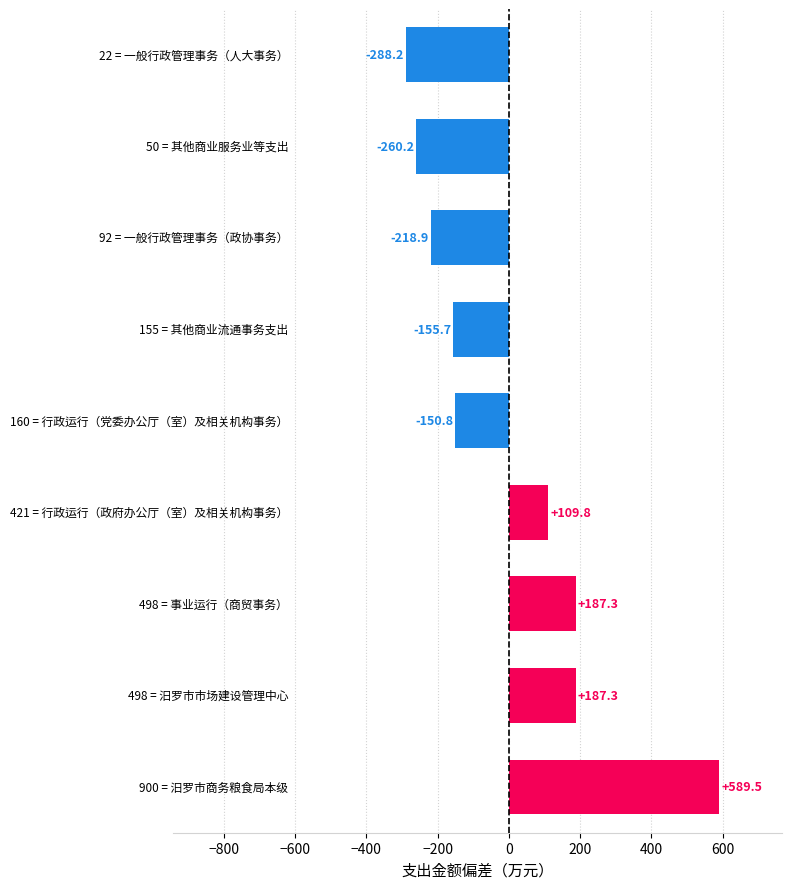

Reading bottom to top, list all the values displayed in this chart.

589.5	187.3	187.3	109.8	-150.8	-155.7	-218.9	-260.2	-288.2